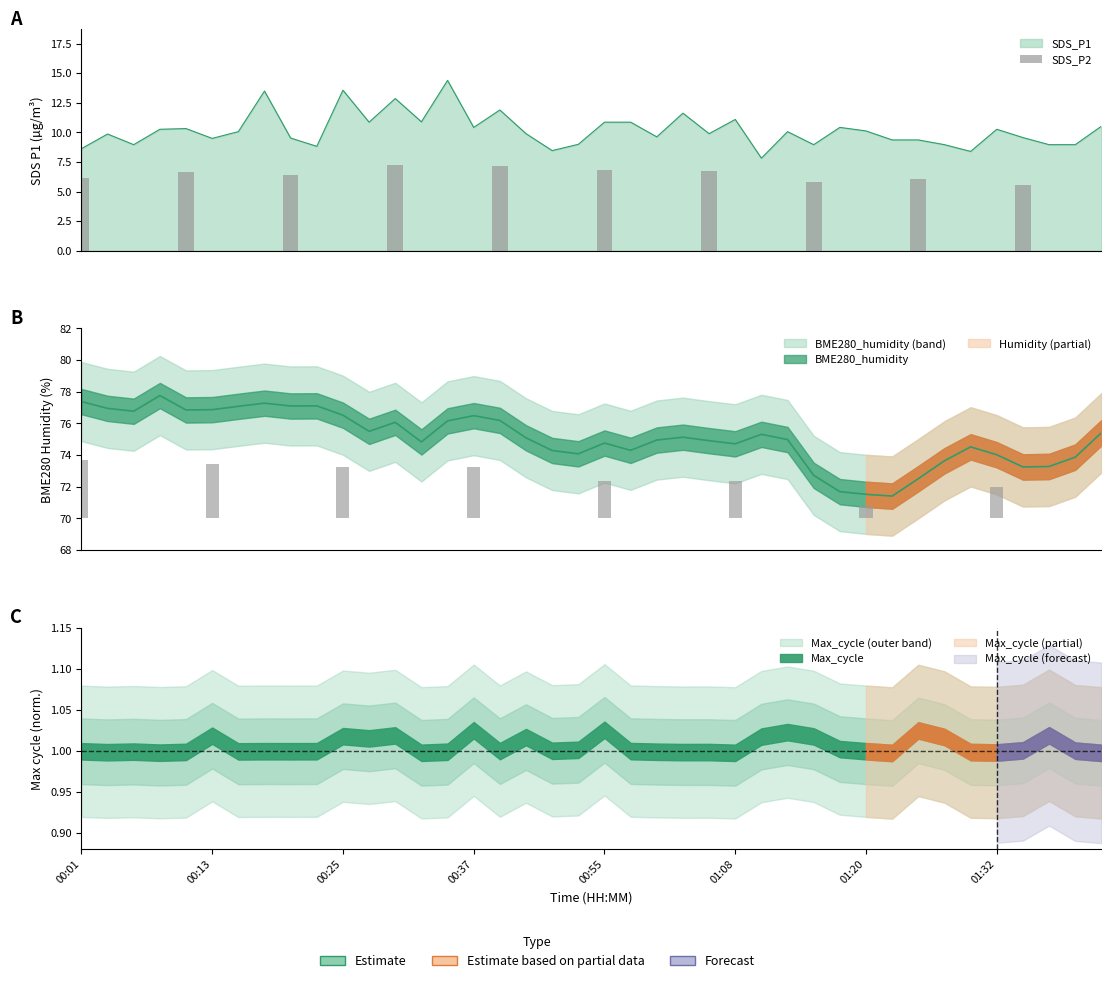

What is the change in value from 00:25 to 9?

-0.8